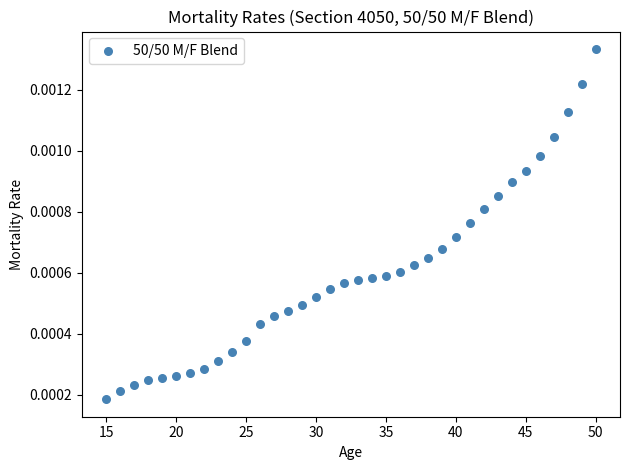

What is the range of X values (max minus min)?

35.0